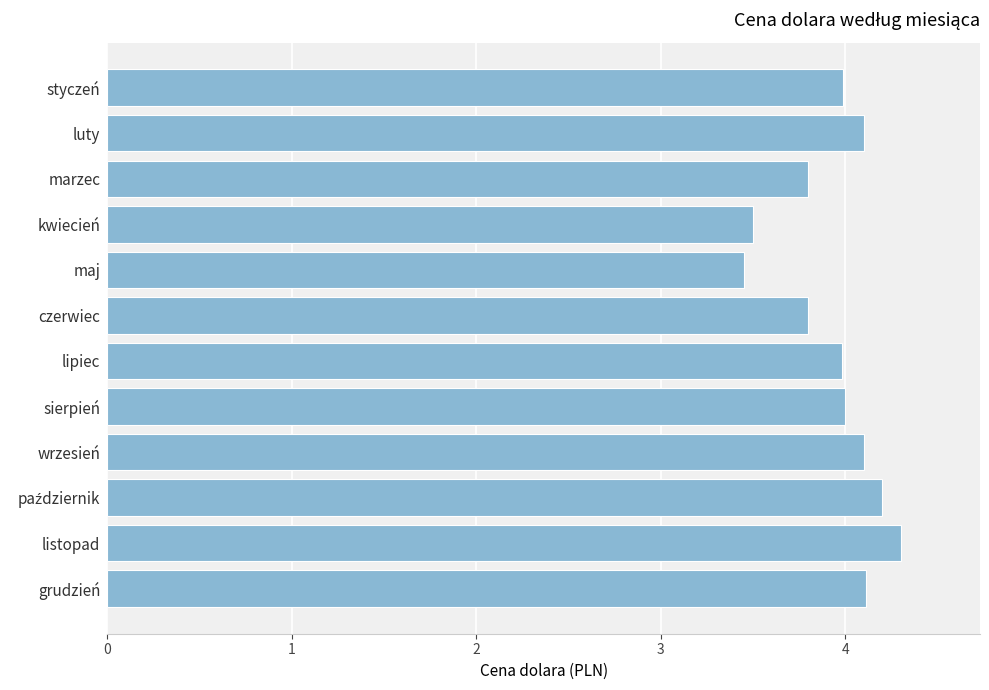

What is the difference between the maximum and second lowest values?

0.8